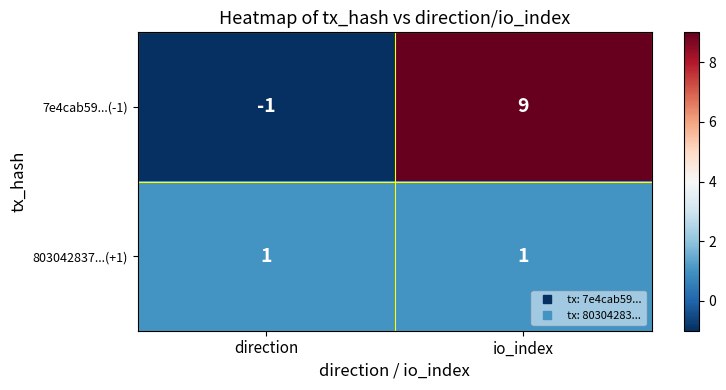

What is the spread (max minus min) of values at io_index?

8